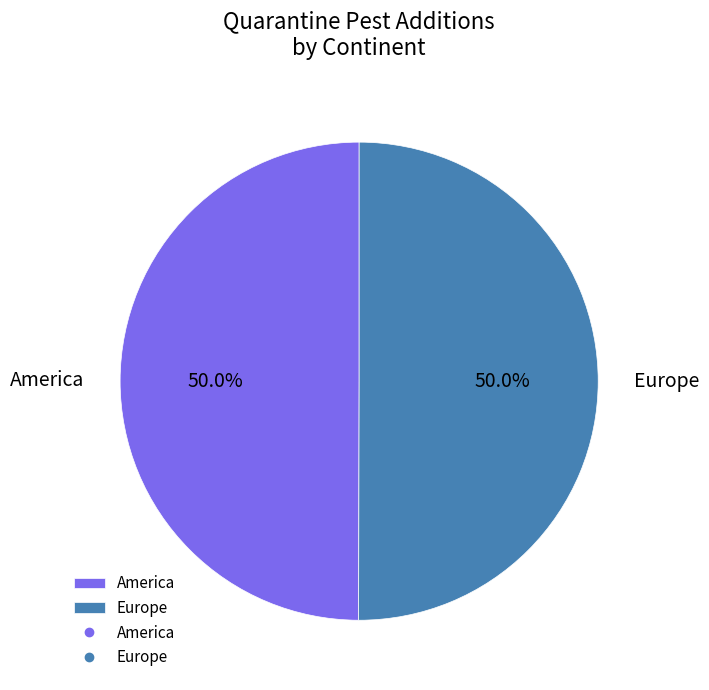

How much of the chart is everything except Europe?

50.0%